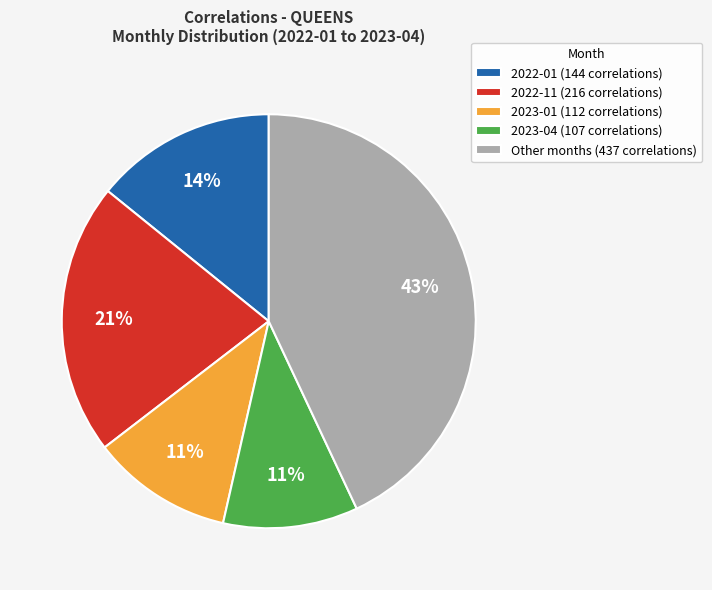

What is the ratio of the value at 2022-01 (144 correlations) to the value at 2022-11 (216 correlations)?

0.7